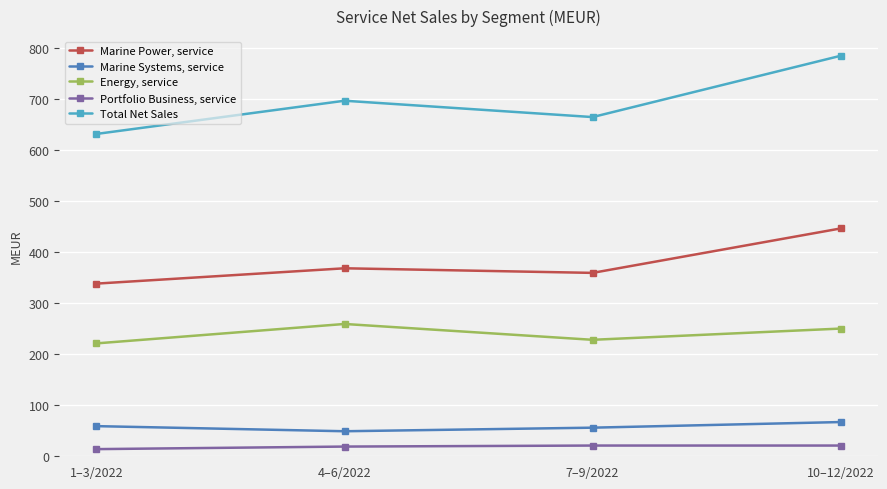

Is the value of Energy, service at 1–3/2022 greater than the value of Marine Power, service at 7–9/2022?

No